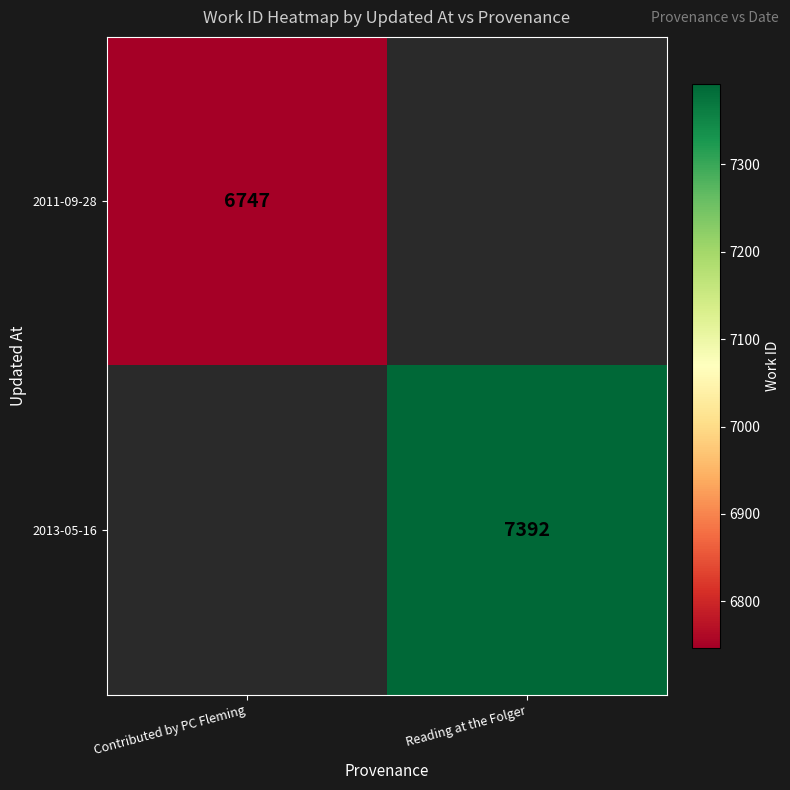

How many distinct data groups are displayed?

2